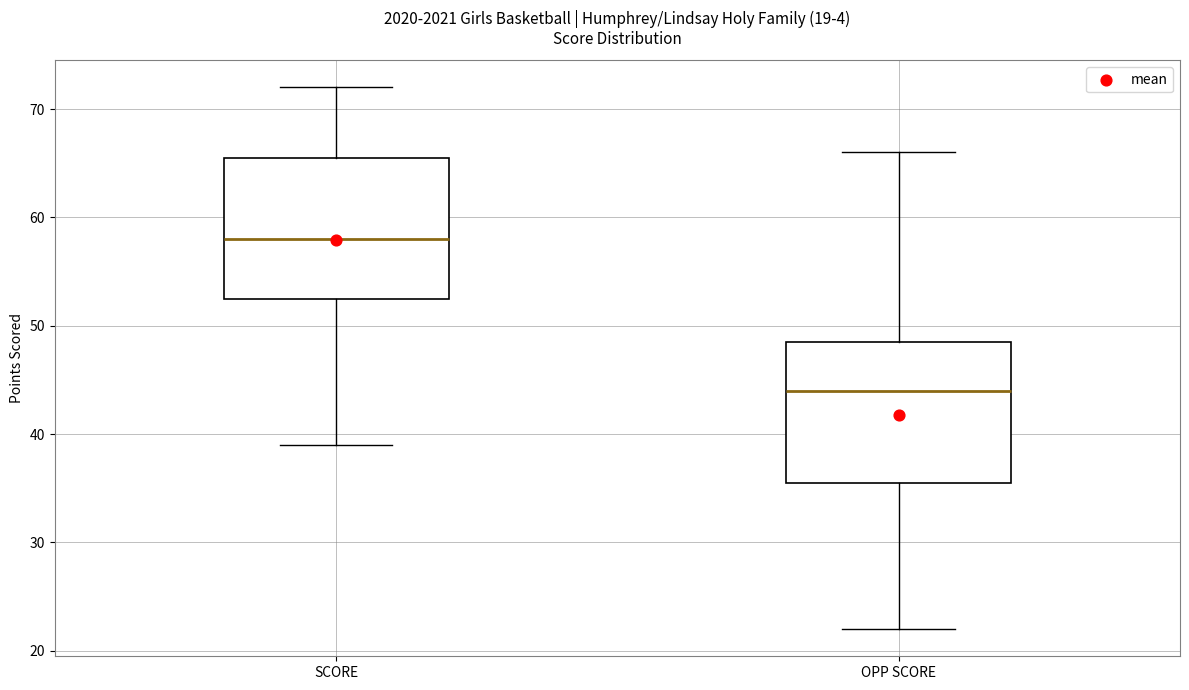

Reading left to right, read every box against the y-axis: the position of its median line, the range the box covers, and the ends of its whiskers. The values are not printed on the chart, so give them approximately, as read against the axis.

SCORE: median 58, box 53 to 66, whiskers 39 to 72
OPP SCORE: median 44, box 36 to 49, whiskers 22 to 66